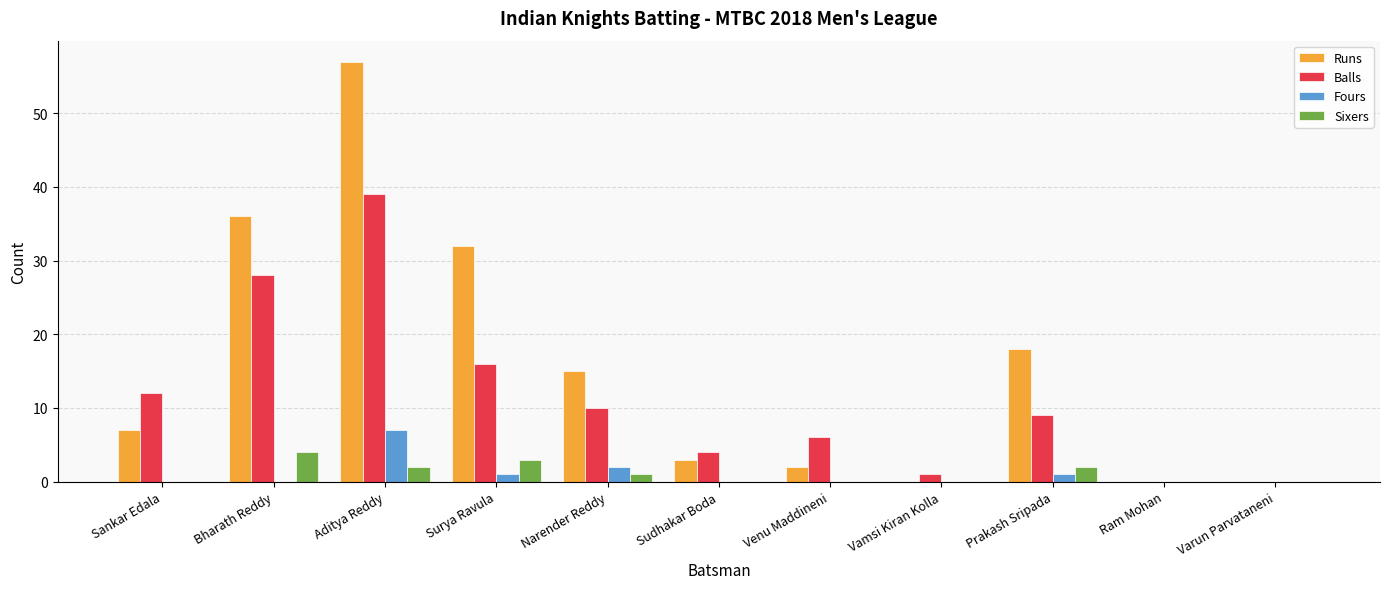

The Runs series shows 0 at Varun Parvataneni. True or false?

True